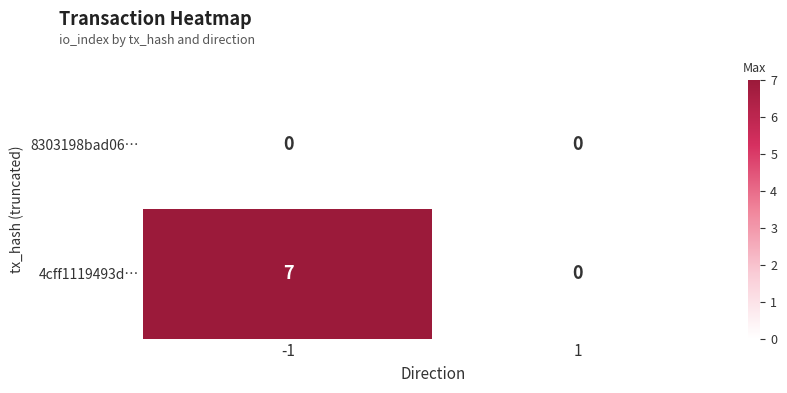

Which series changed the most between -1 and 1?

4cff1119493d…